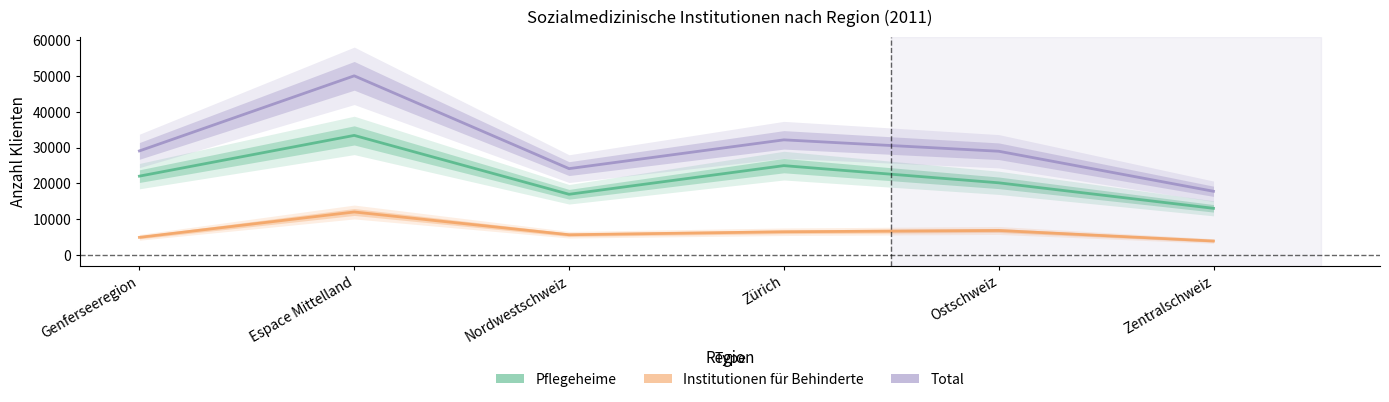

What is the difference between the Total values at Zentralschweiz and Nordwestschweiz?

6306